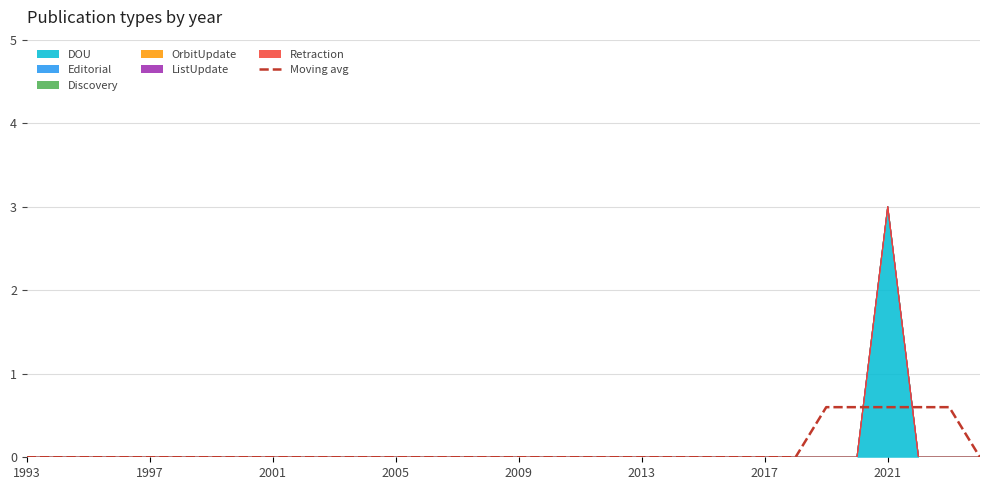

True or false: there are more than 2 points higher than both neighbors.

False